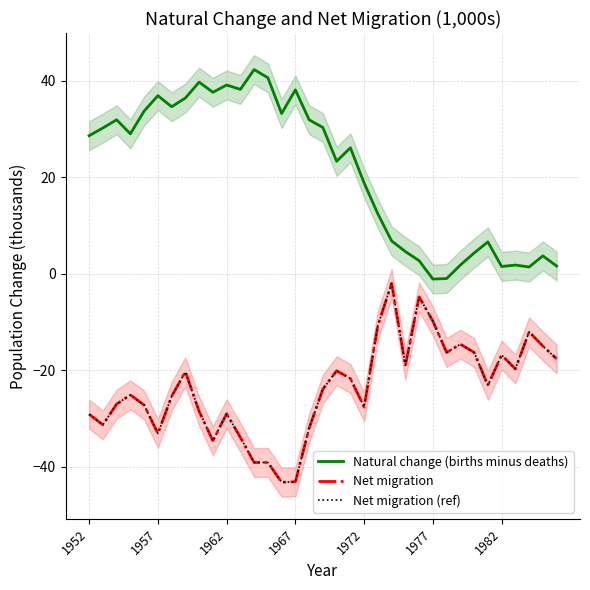

What is the sum of all Net migration values?

-832.1